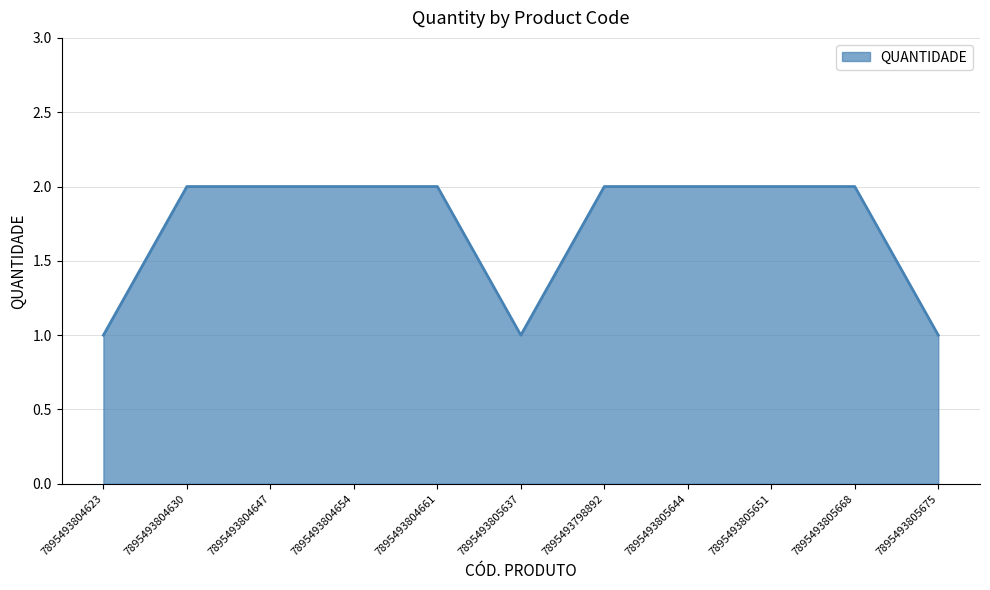

What is the minimum value shown in the chart?

1